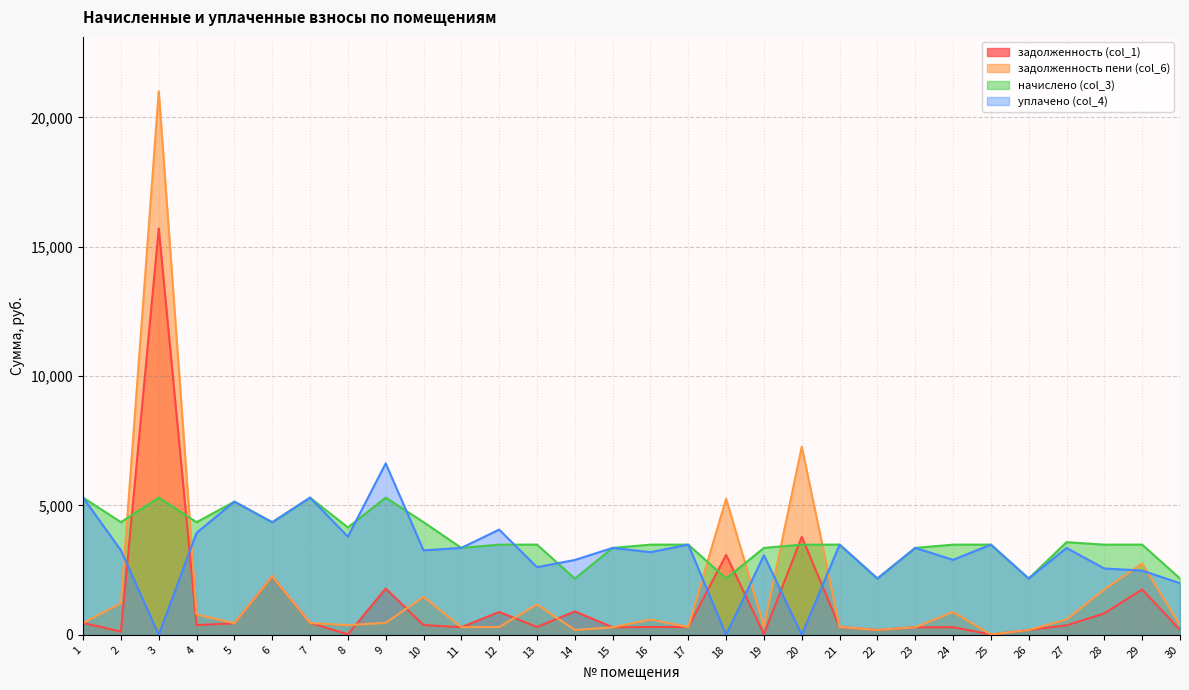

What is the total value across all series at 30?

4727.1